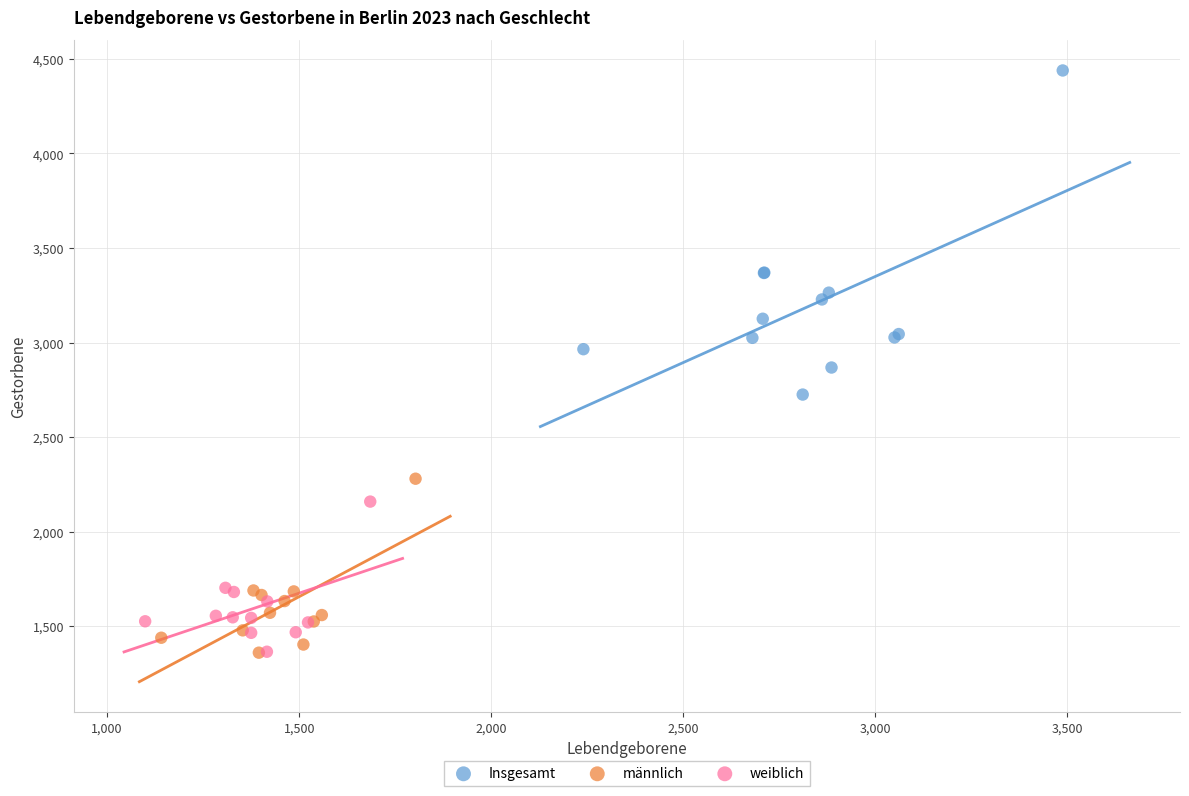

Which series has the widest spread of Y values?

Insgesamt